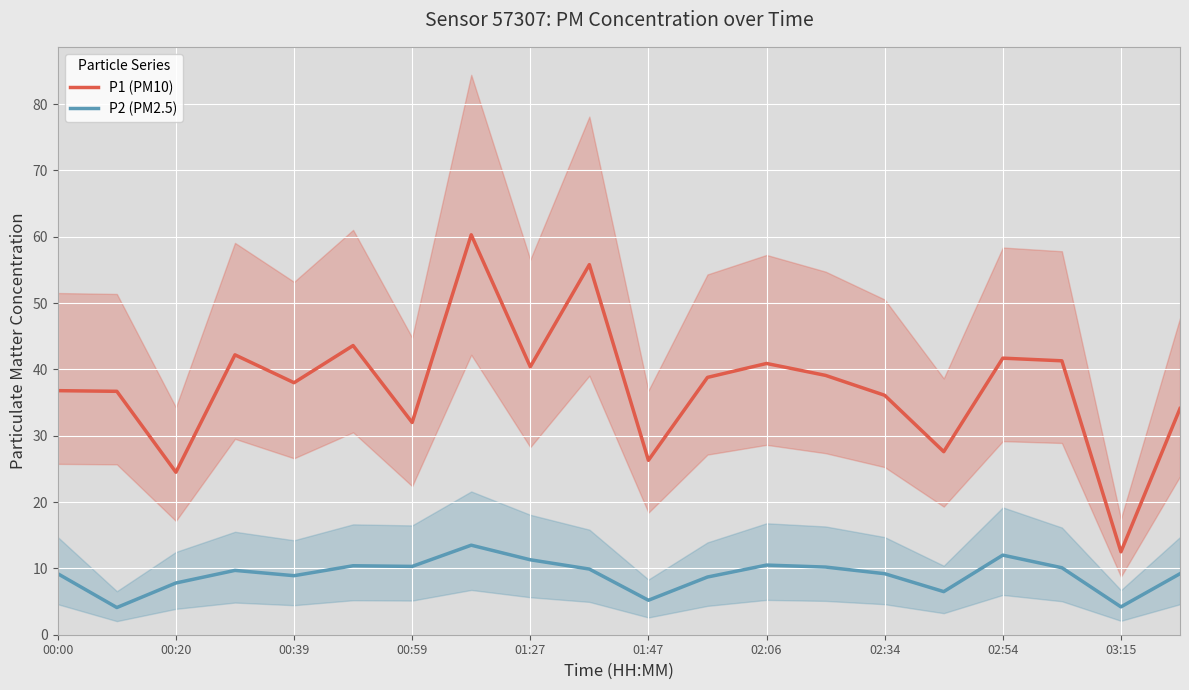

What is the minimum value for P2 (PM2.5)?

4.1